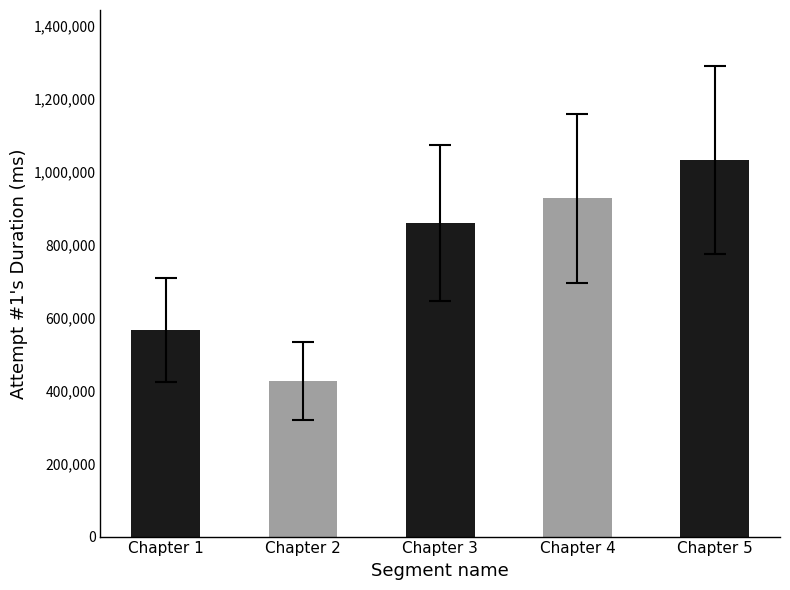

Is it true that the value at Chapter 4 is 1462042?

False